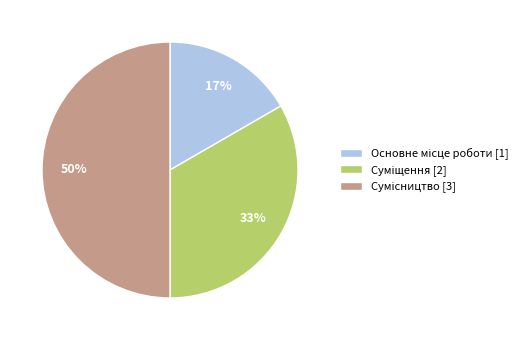

To the nearest percent, what is the average slice percentage?

33%